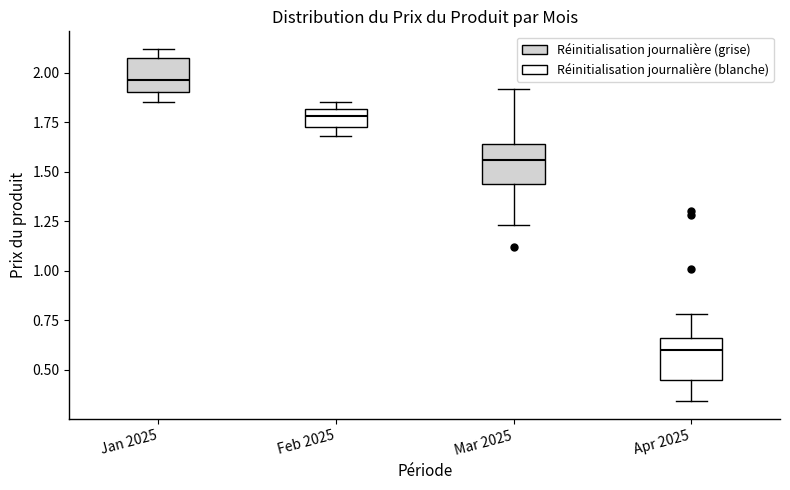

Where does the median line of the box for Jan 2025 sit on the y-axis? The values are not printed on the chart, so give them approximately, as read against the axis.

1.95